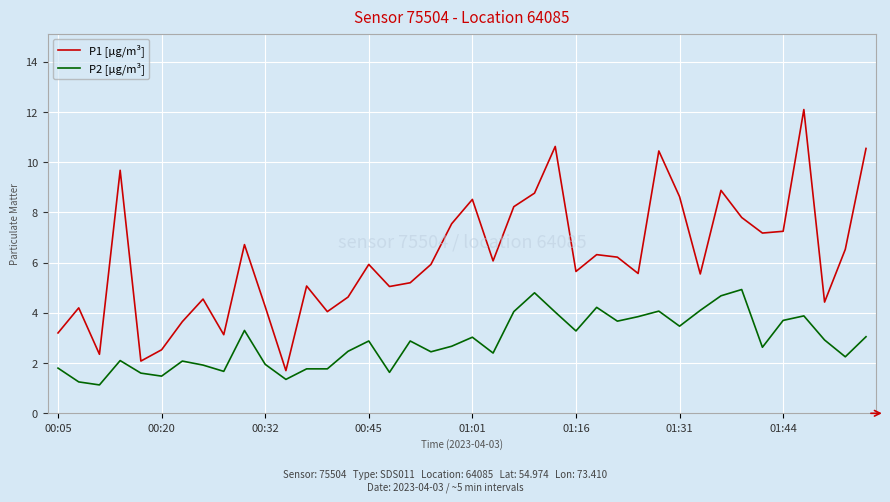

True or false: P2 [µg/m³] and P1 [µg/m³] cross at least once.

False